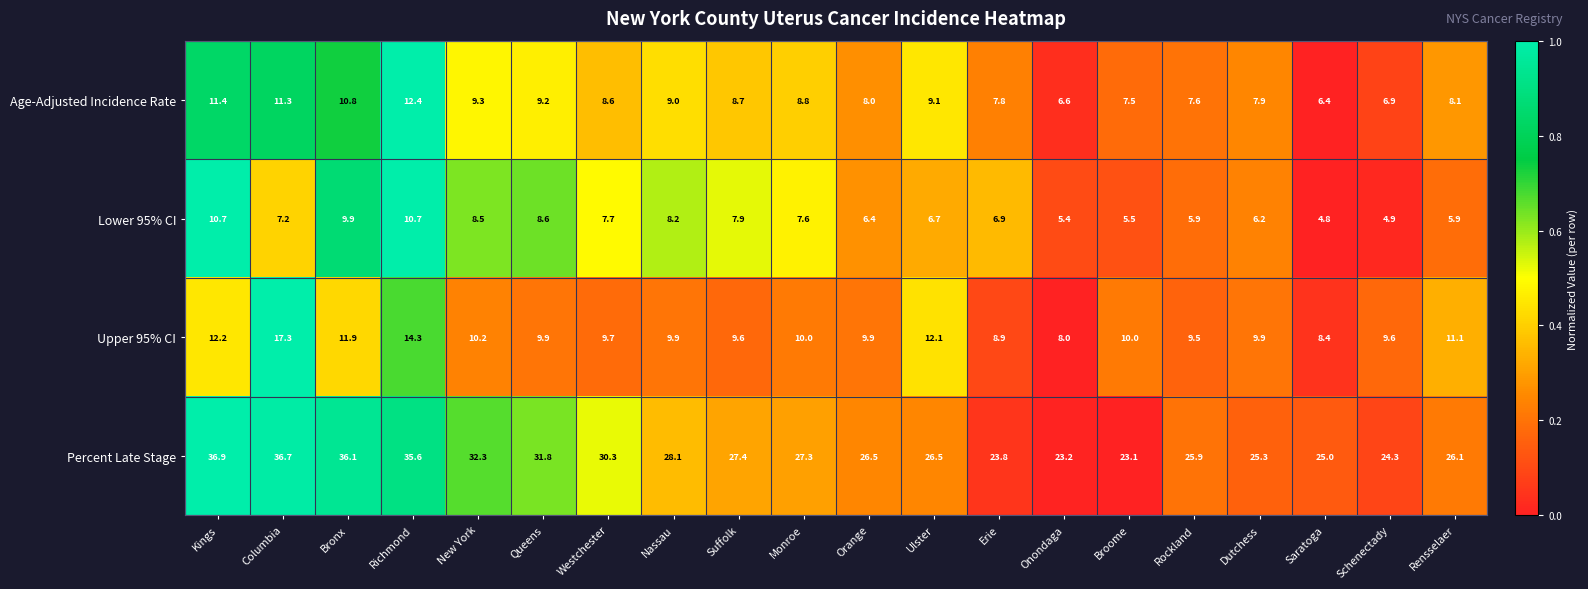

What is the approximate value of Lower 95% CI at Erie?

6.9